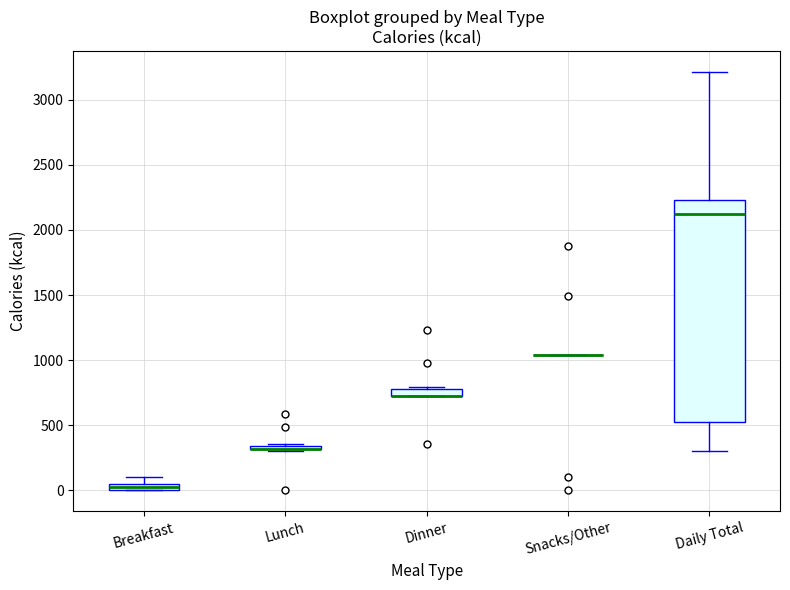

Comparing the boxes themselves (not the whiskers), which one is the tallest?

Daily Total